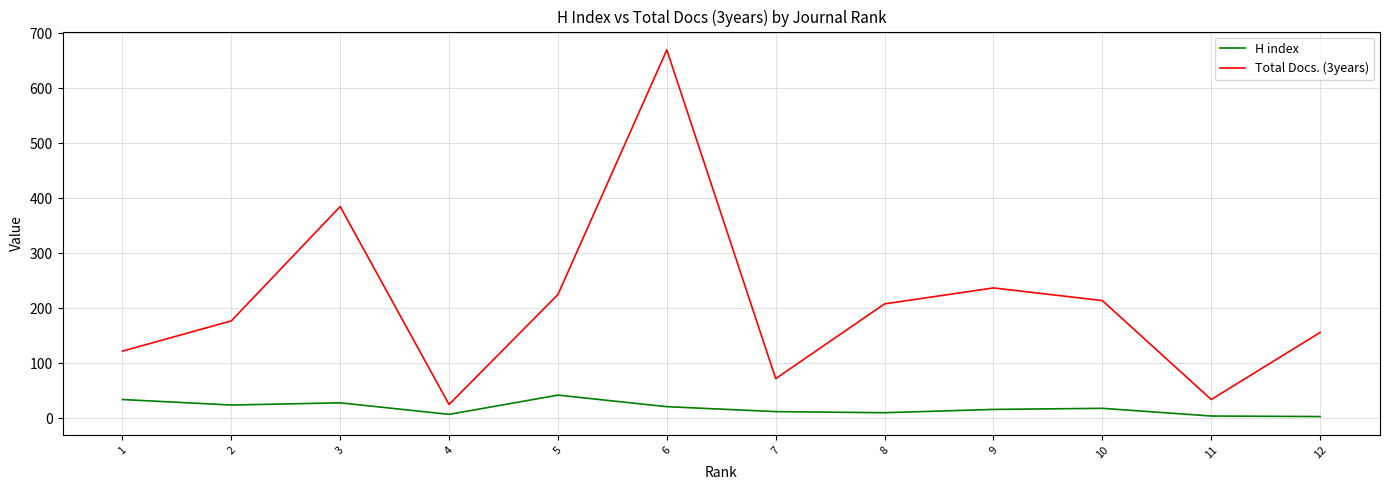

At which category is the sum across all series the highest?

6